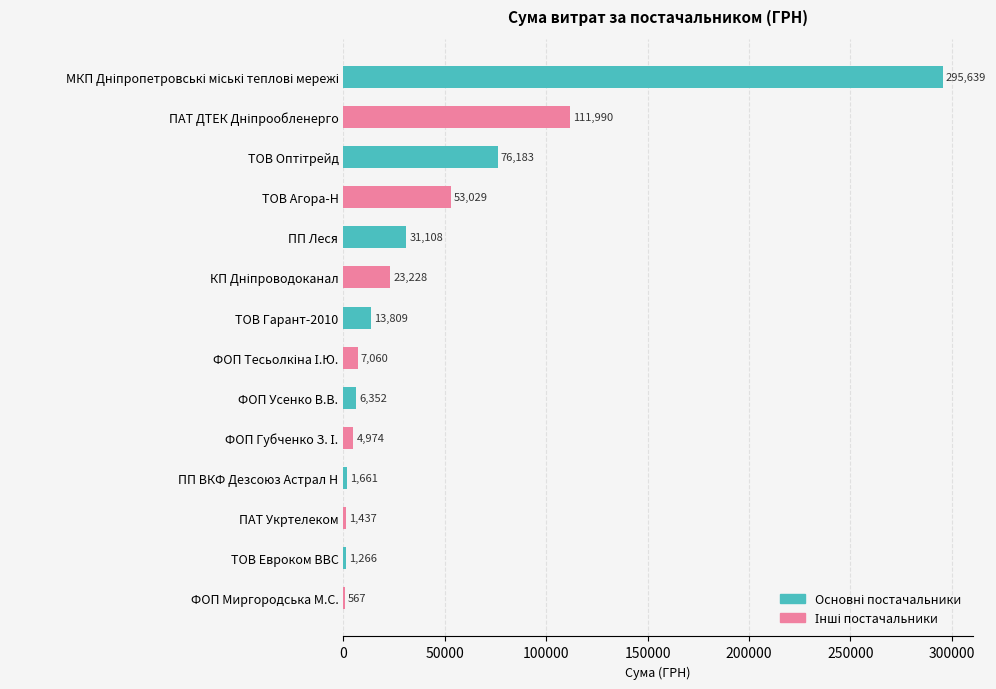

Rank the series by their average value, from lowest to highest.

Інші постачальники, Основні постачальники